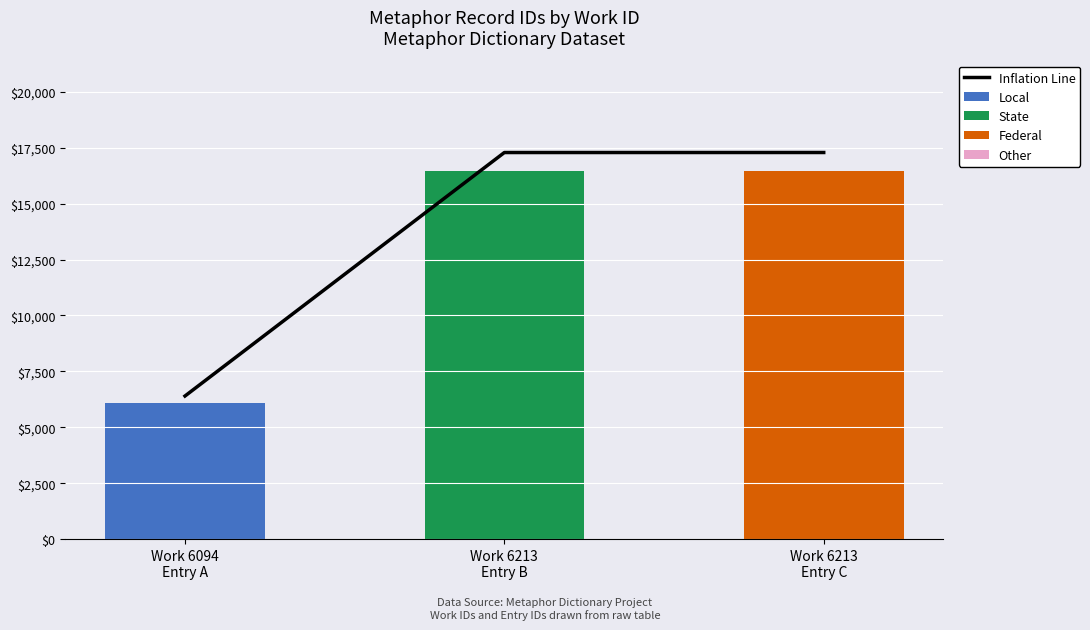

At how many categories does at least one series exceed 8082?

2